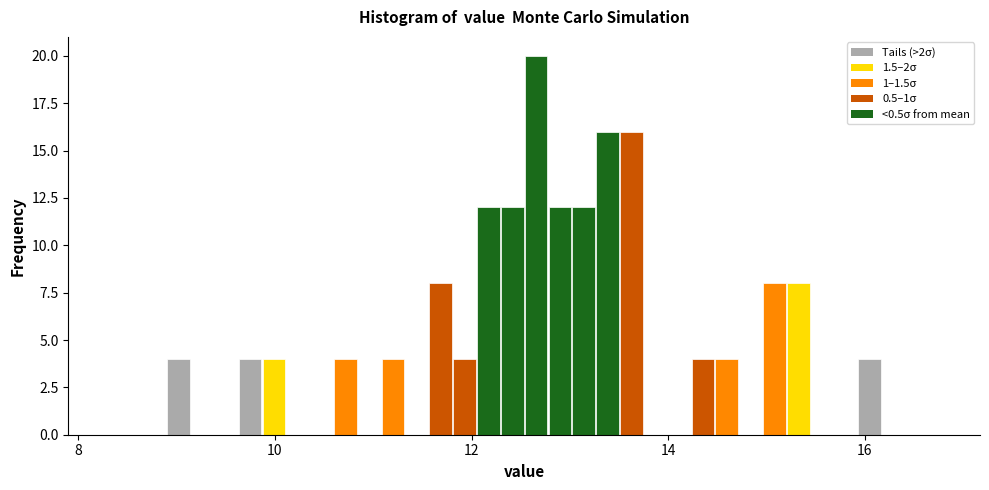

Around what value on the x-axis is the tallest bar? Give the approximate position of its centre, as read against the axis.

12.6